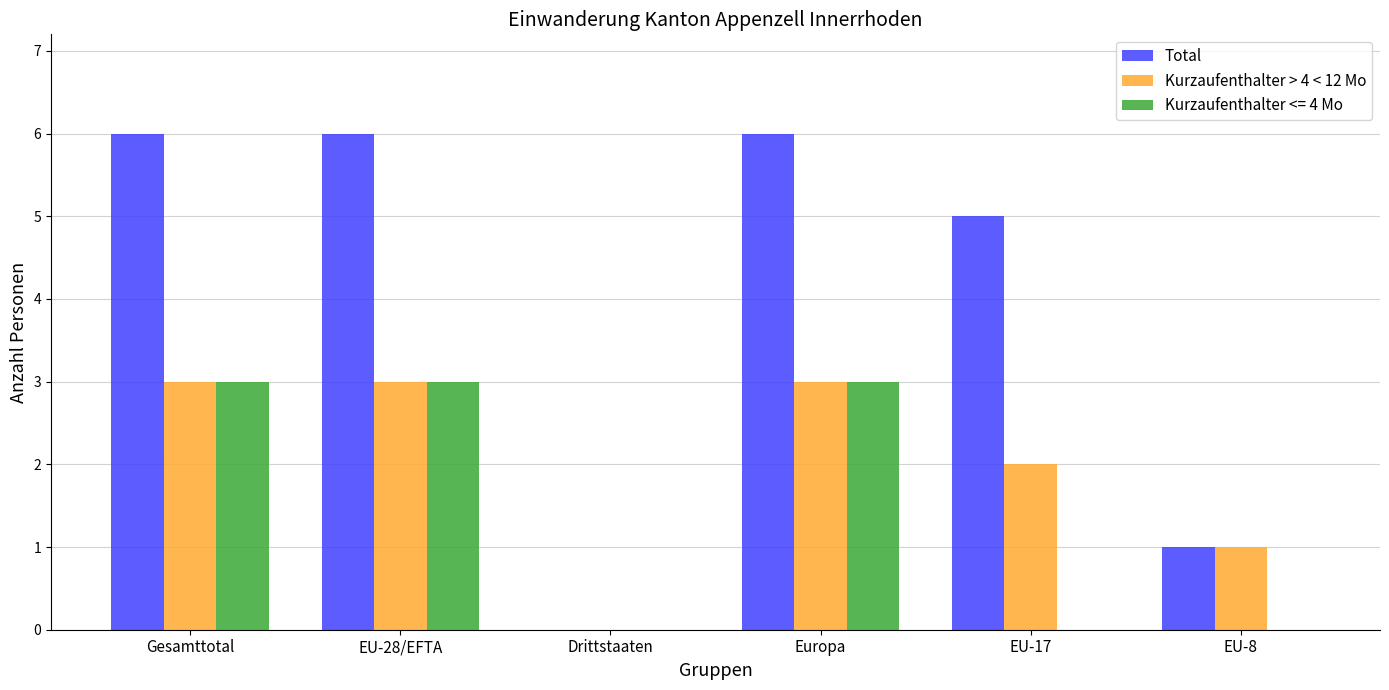

What is the sum of all Kurzaufenthalter > 4 < 12 Mo values?

12